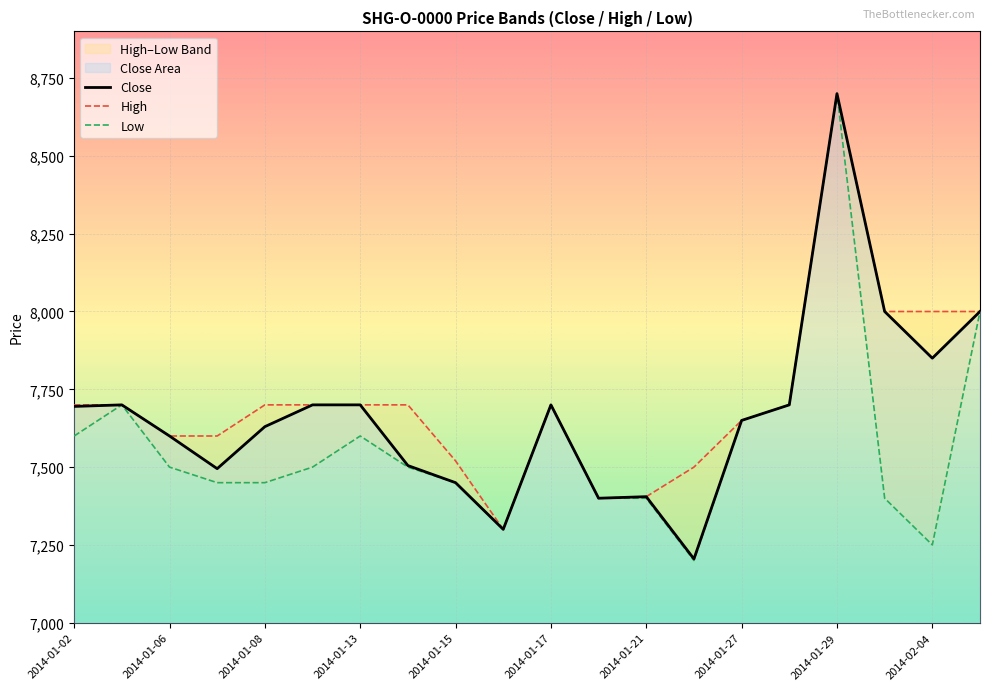

What is the difference between the maximum and minimum values in the High series?

1400